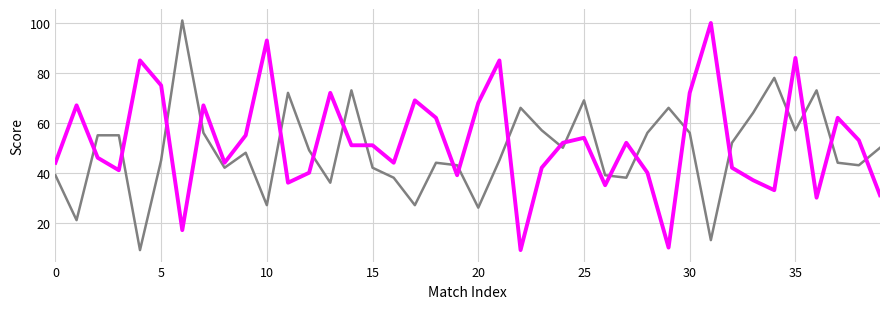

What is the maximum value shown in the chart?

101